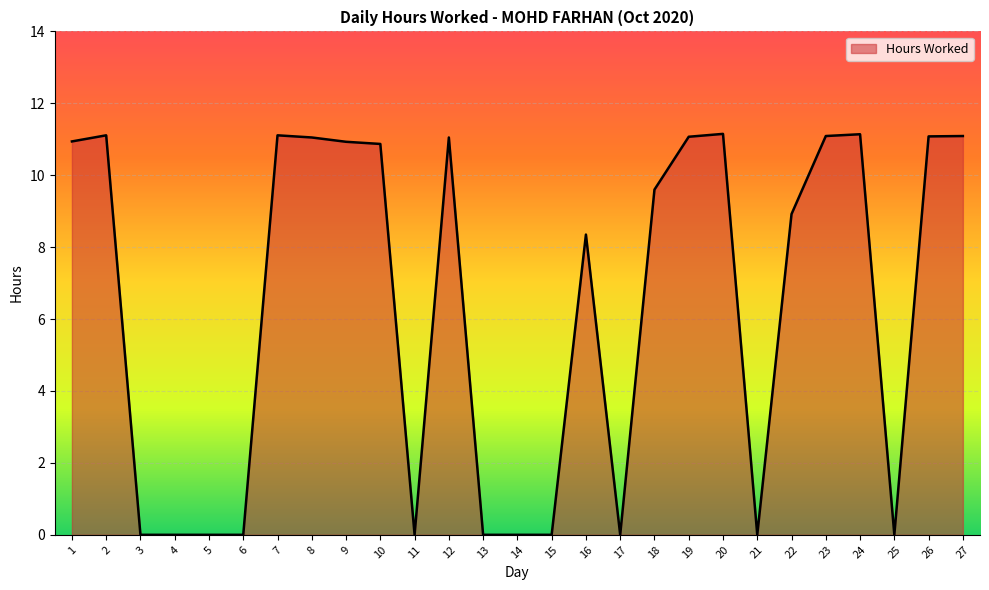

What is the approximate value at 7?

11.1